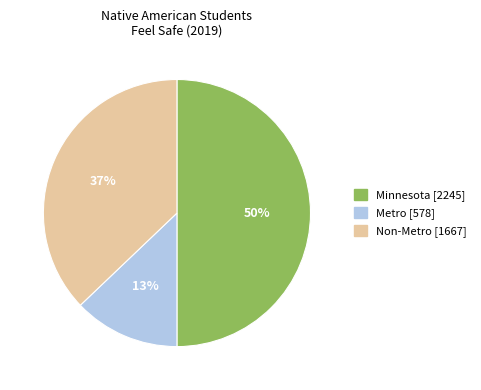

True or false: Metro accounts for 13% of the total.

True